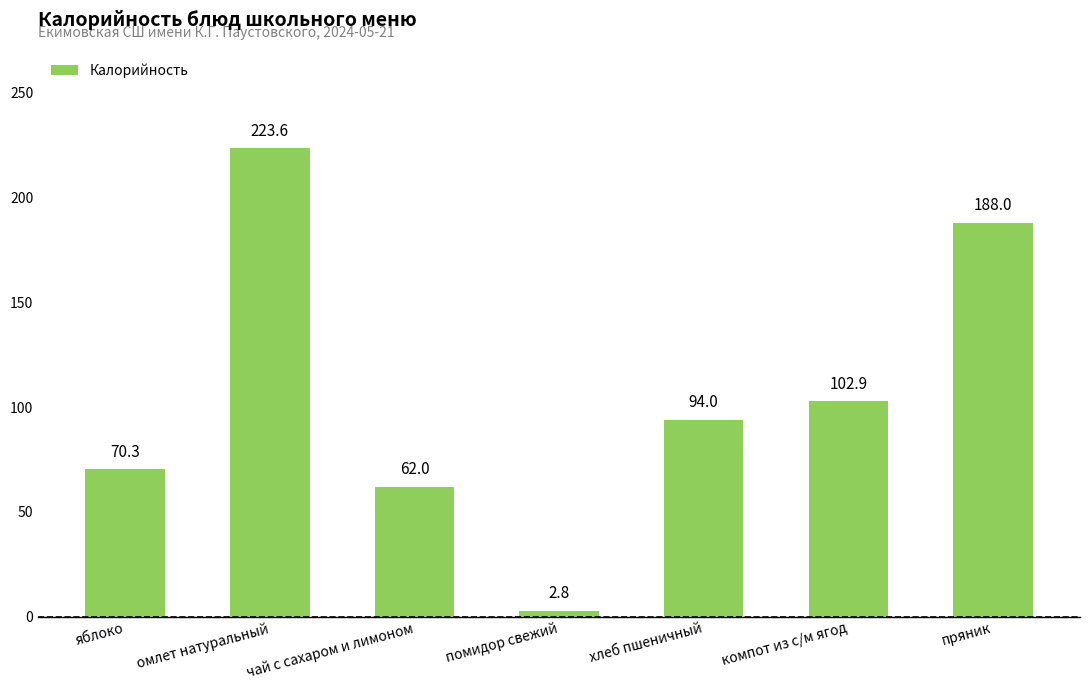

The value at яблоко is 48.1. True or false?

False